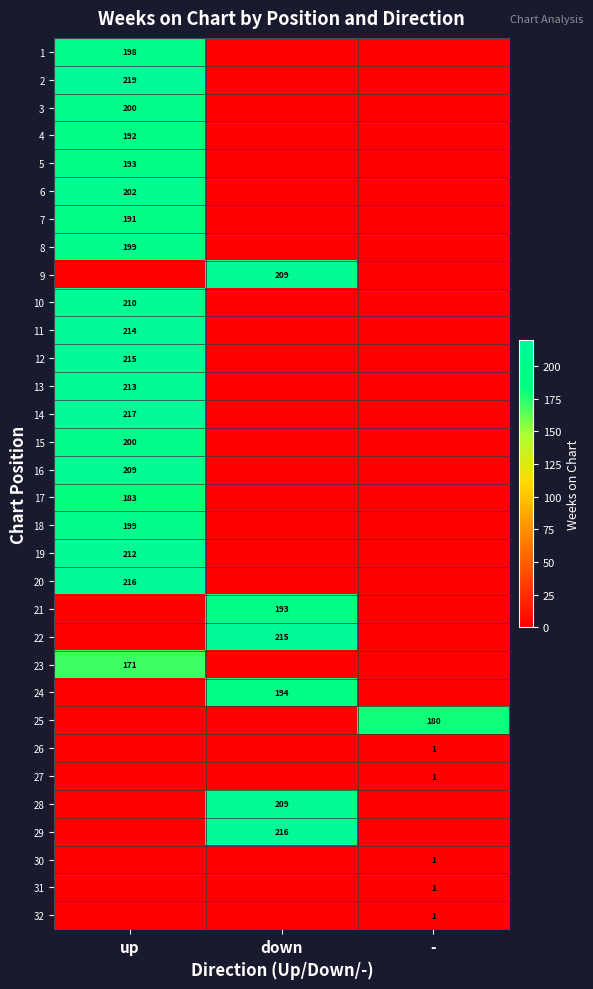

At which category is the sum across all series the highest?

up